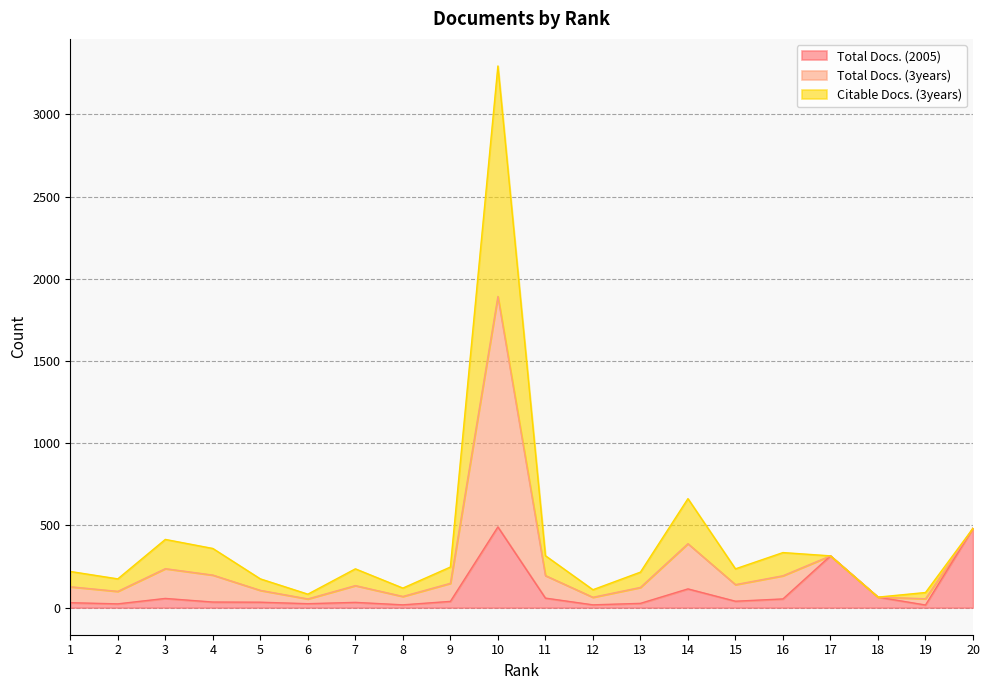

What are all the series names shown in the legend?

Total Docs. (2005), Total Docs. (3years), Citable Docs. (3years)